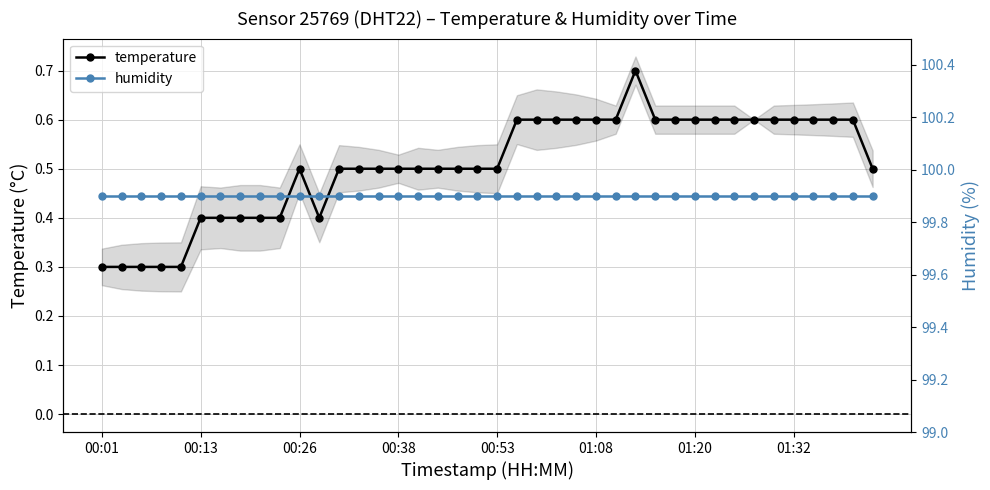

At 14, list the series in order from smallest to largest.

temperature, humidity